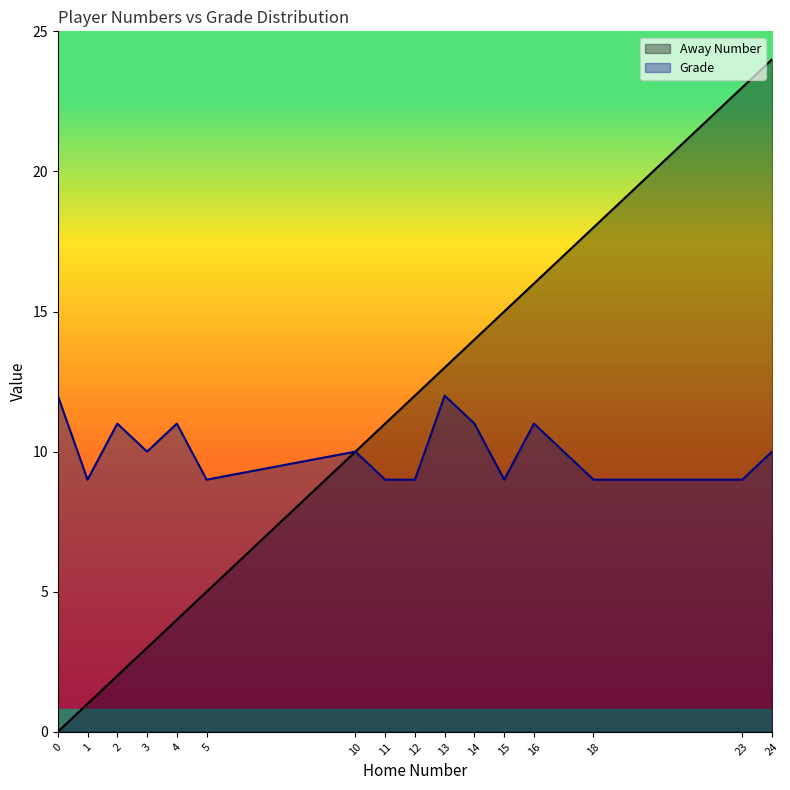

What is the average value of the Away Number series?

11